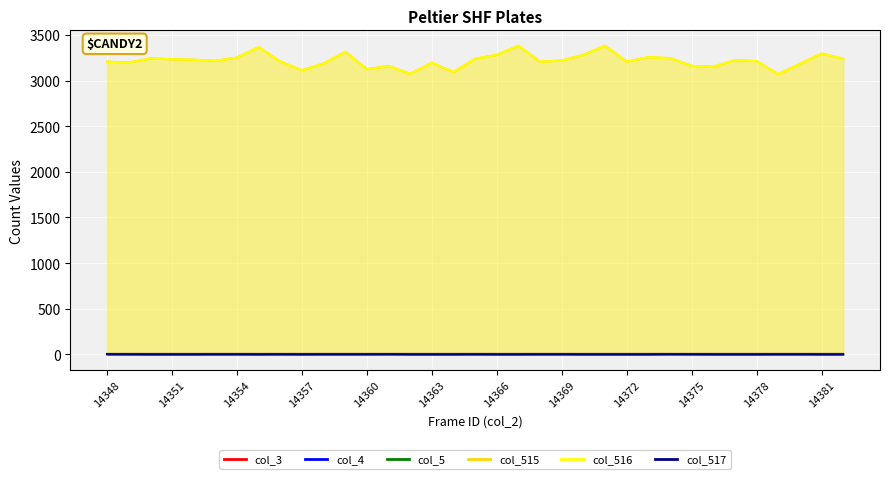

Where is col_515 nearest to the value 3225?

14377